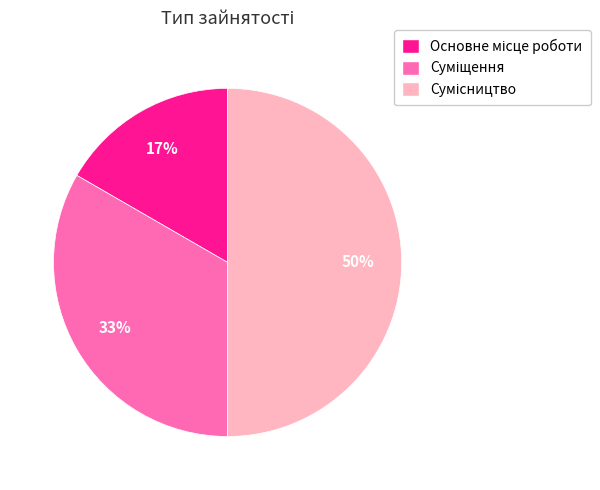

To the nearest percent, what is the difference between the largest and smallest slice percentages?

33%